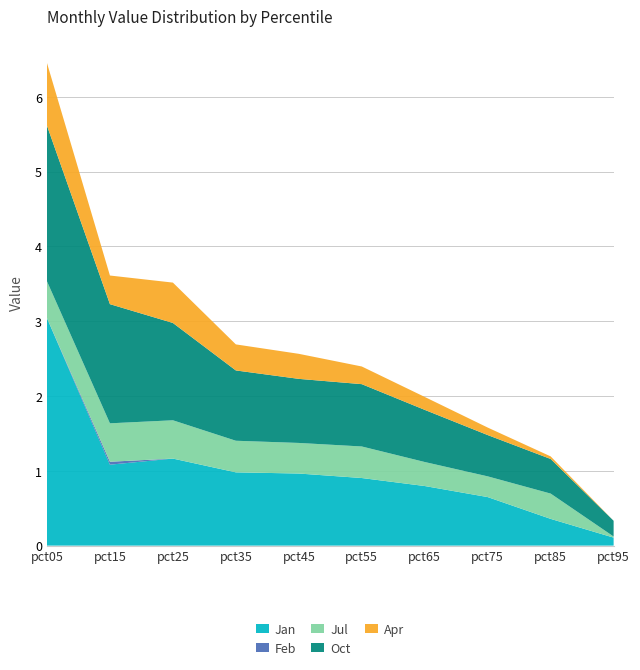

What is the maximum value for Jan?

3.0